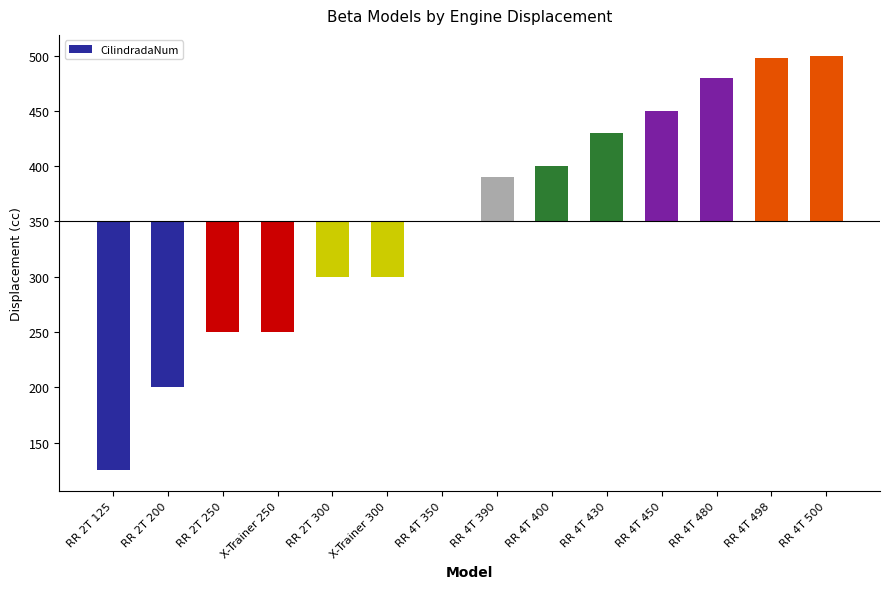

Approximately how many times larger is the value at RR 4T 400 compared to RR 4T 390?

1.2